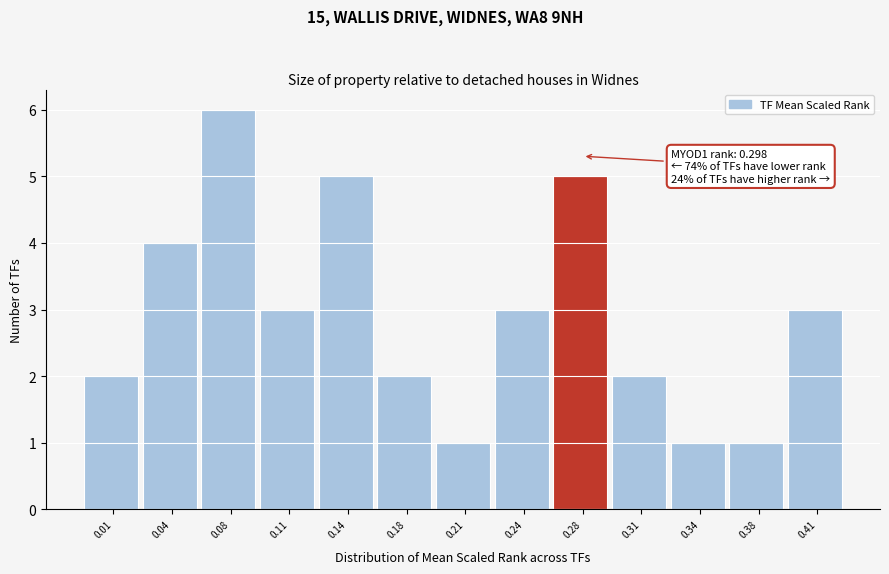

Reading right to left, transcribe all the data shown in this chart.

0.41=3	0.38=1	0.34=1	0.31=2	0.28=5	0.24=3	0.21=1	0.18=2	0.14=5	0.11=3	0.08=6	0.04=4	0.01=2